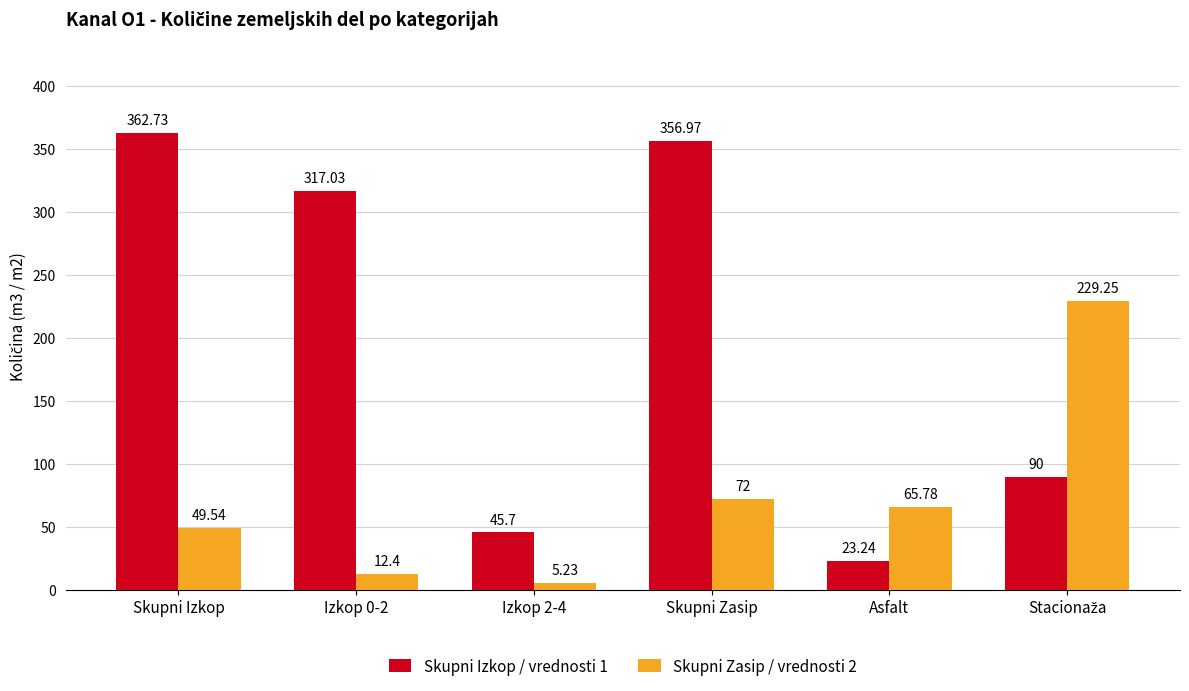

At which category is the sum across all series the highest?

Skupni Zasip